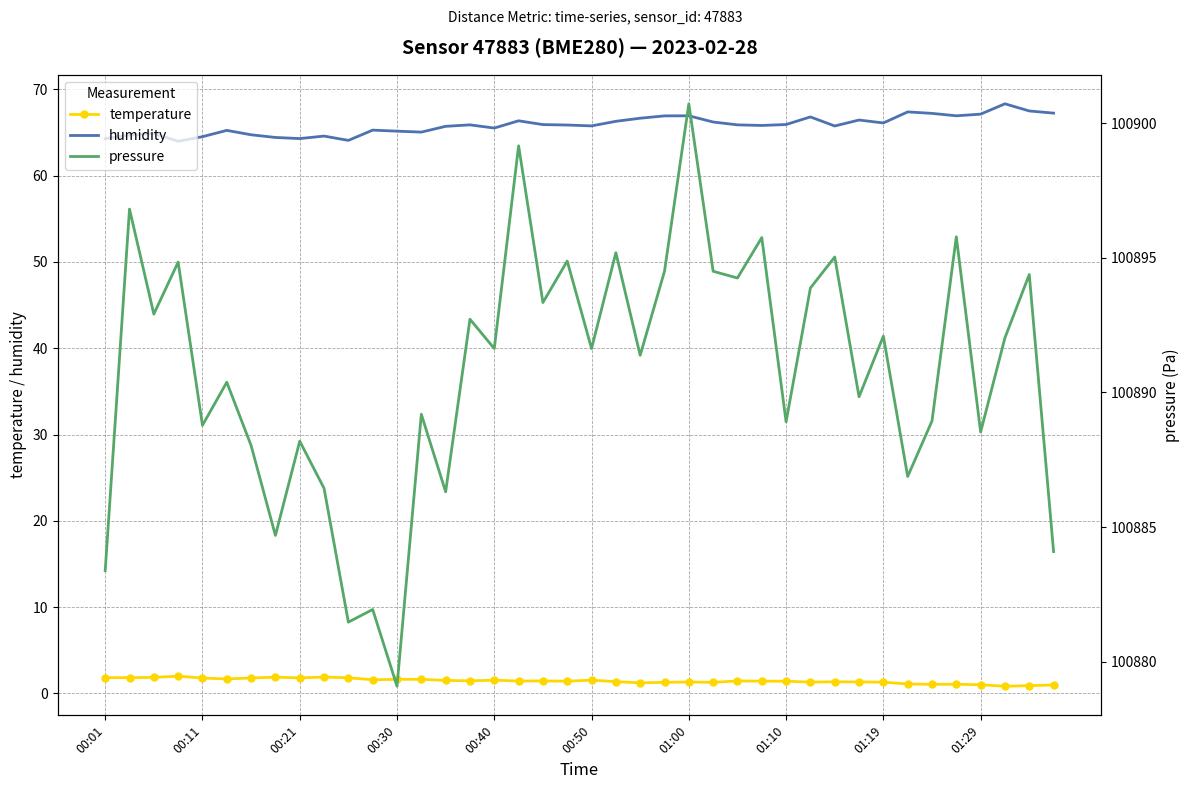

Which series has the largest total across all categories?

pressure